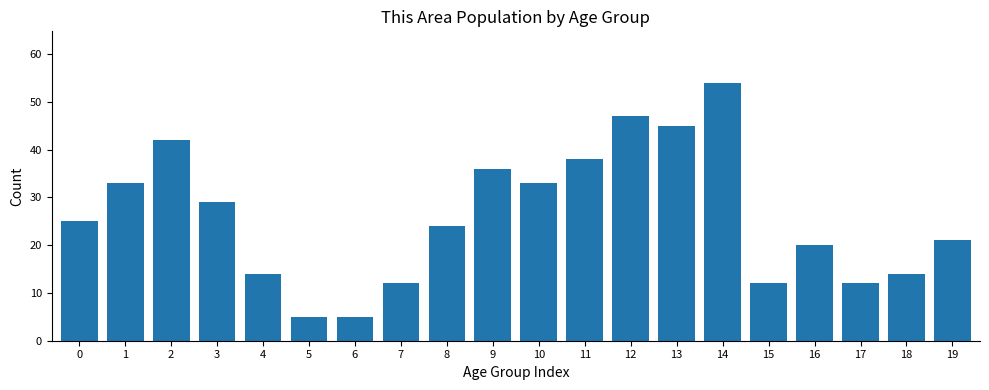

Reading left to right, transcribe all the data shown in this chart.

25	33	42	29	14	5	5	12	24	36	33	38	47	45	54	12	20	12	14	21